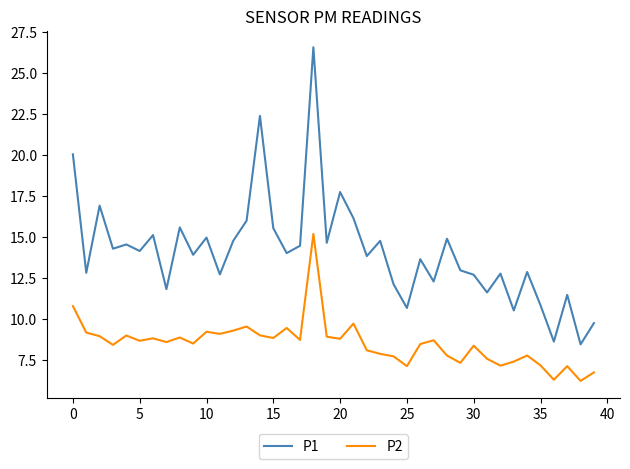

What is the lowest value of the P1 series?

8.4